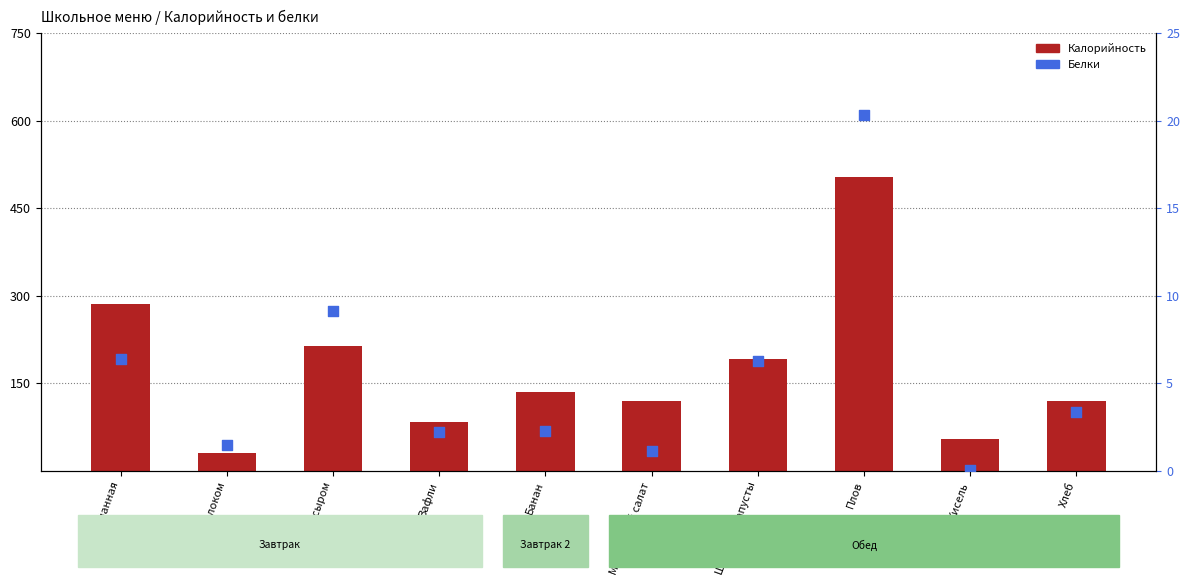

Which series reaches the maximum Y coordinate?

Калорийность